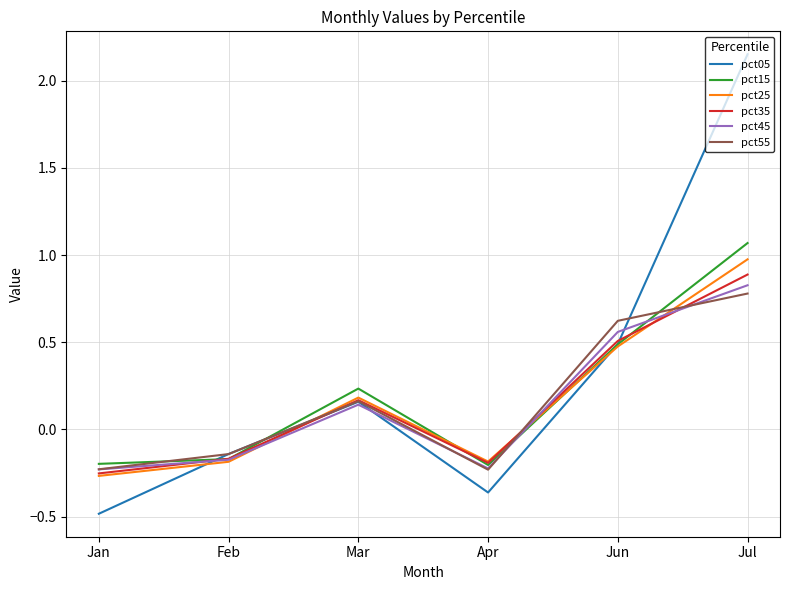

Between Mar and Jun, which series saw the biggest shift?

pct55